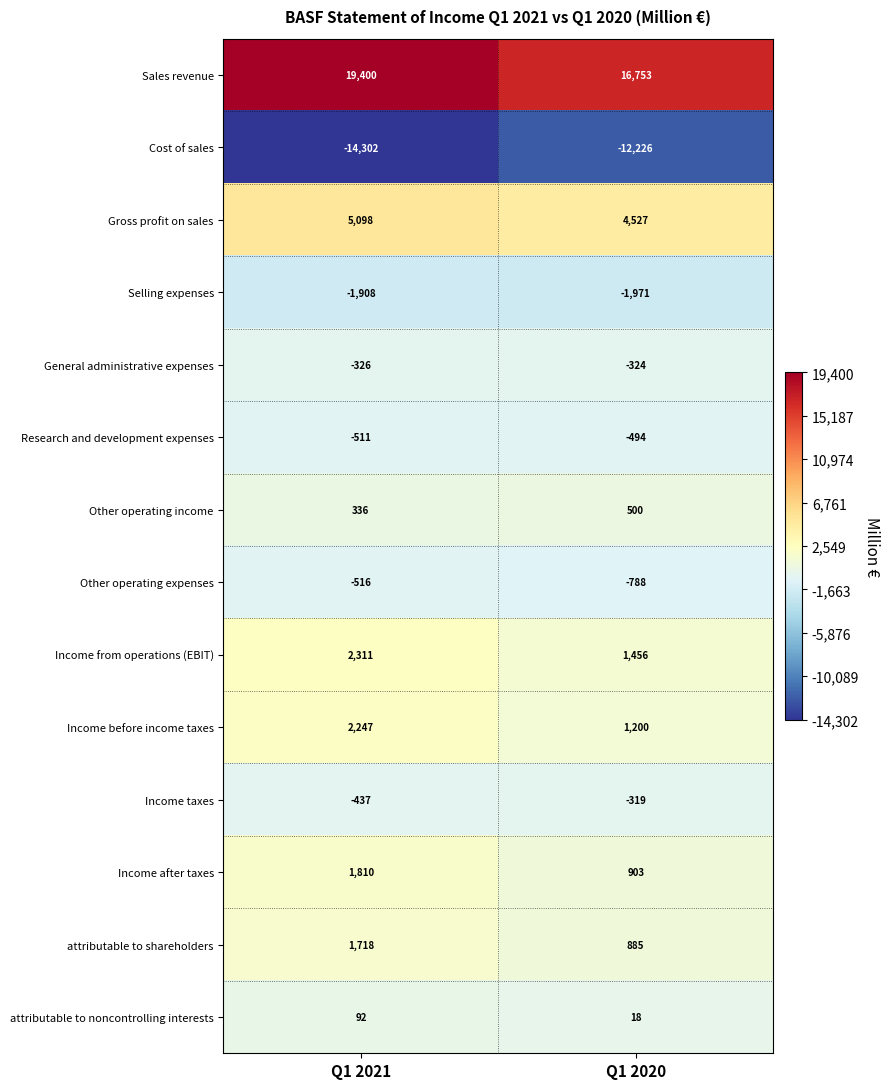

Count the number of data series in this chart.

14